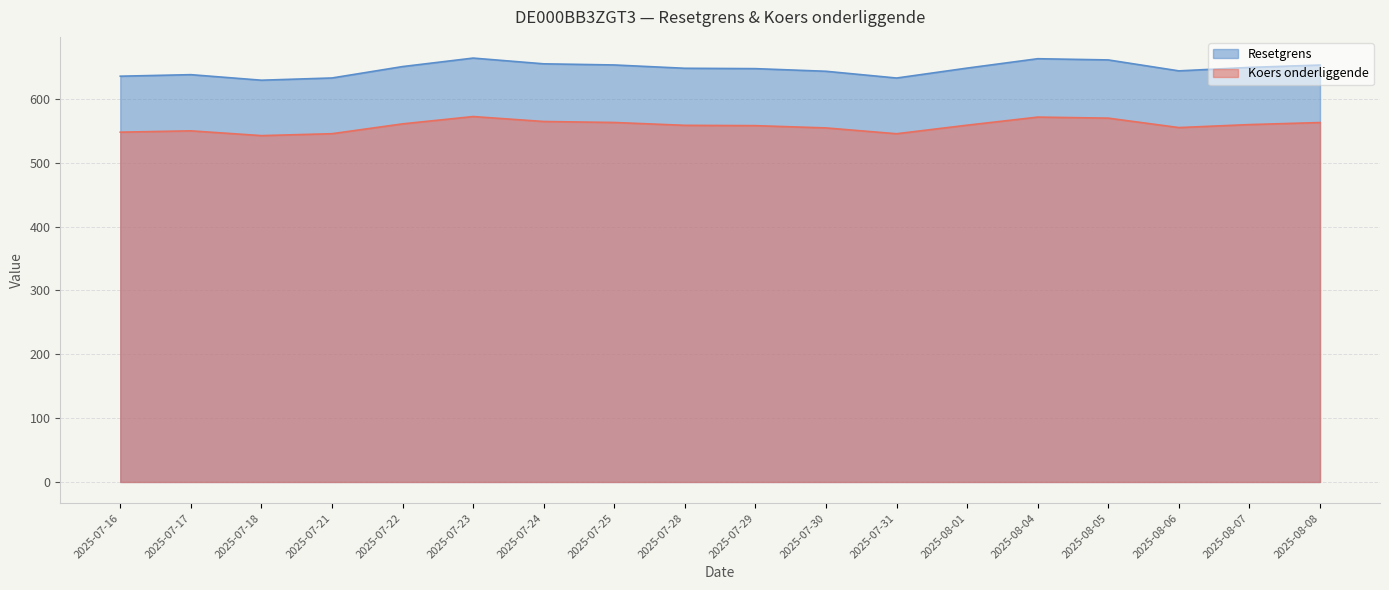

Where is the first local minimum for Resetgrens?

2025-07-18